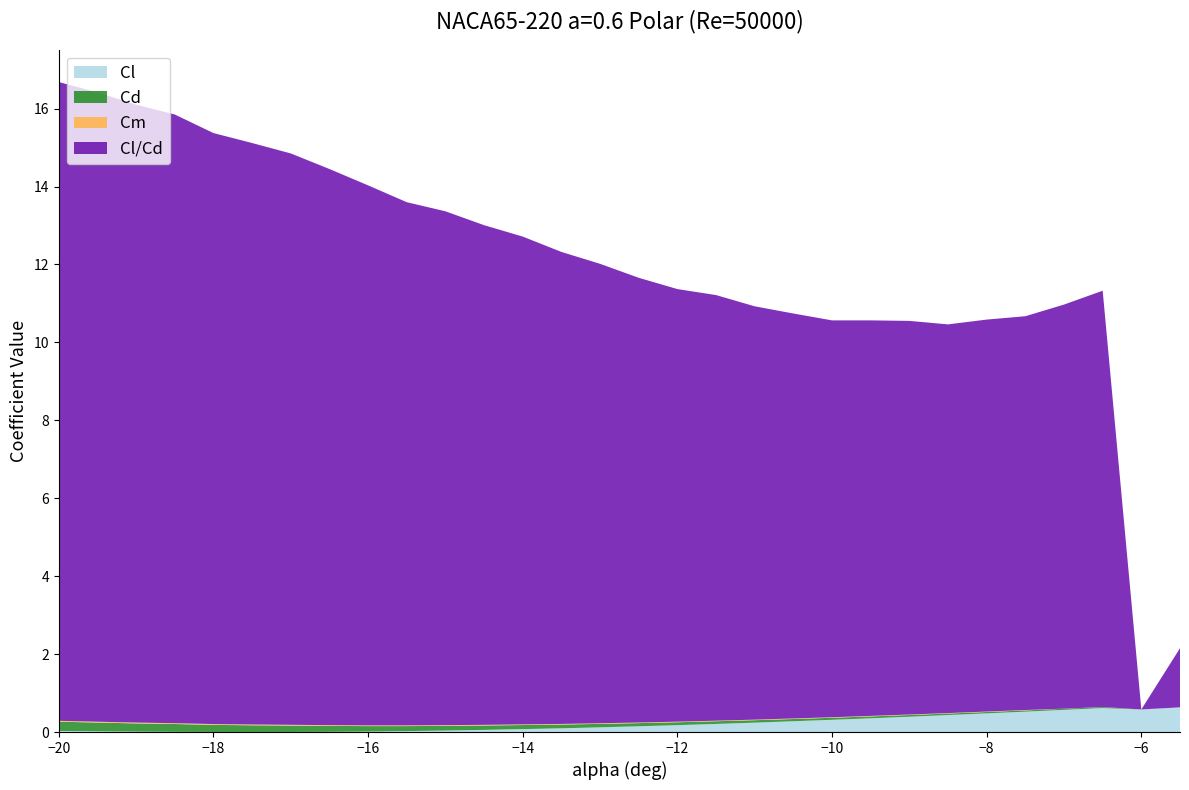

What is the maximum value for Cl?

0.6